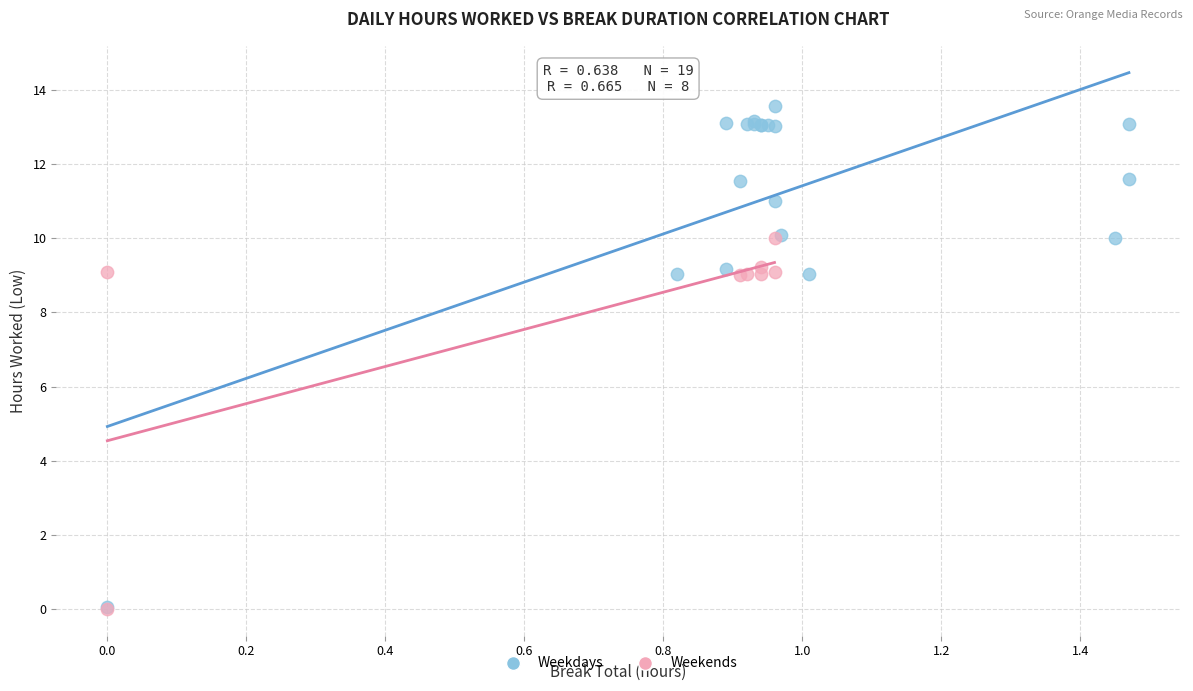

What are all the series names shown in the legend?

Weekdays, Weekends